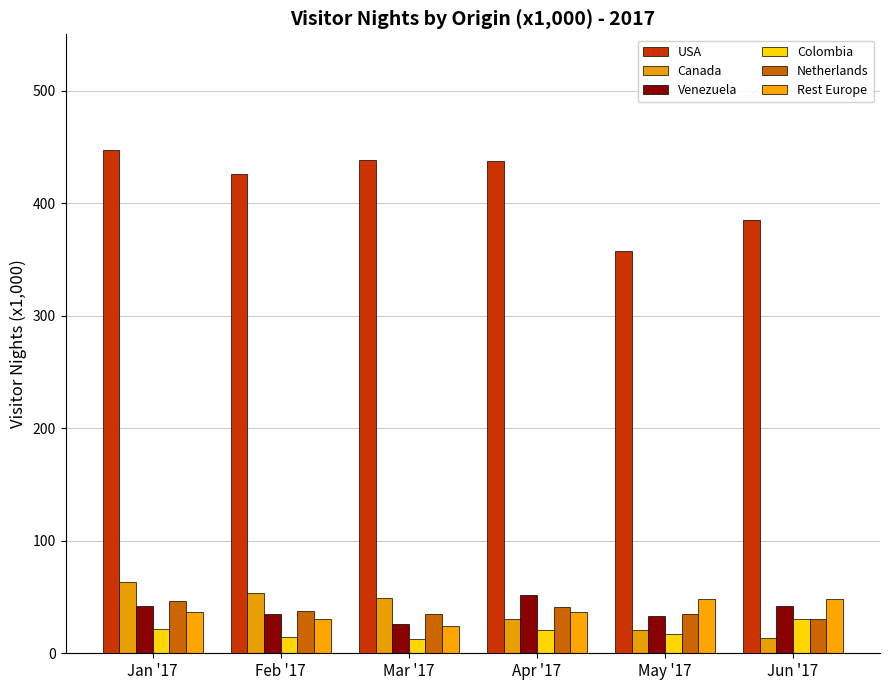

What value does the Rest Europe series have at Jun '17?

48.3